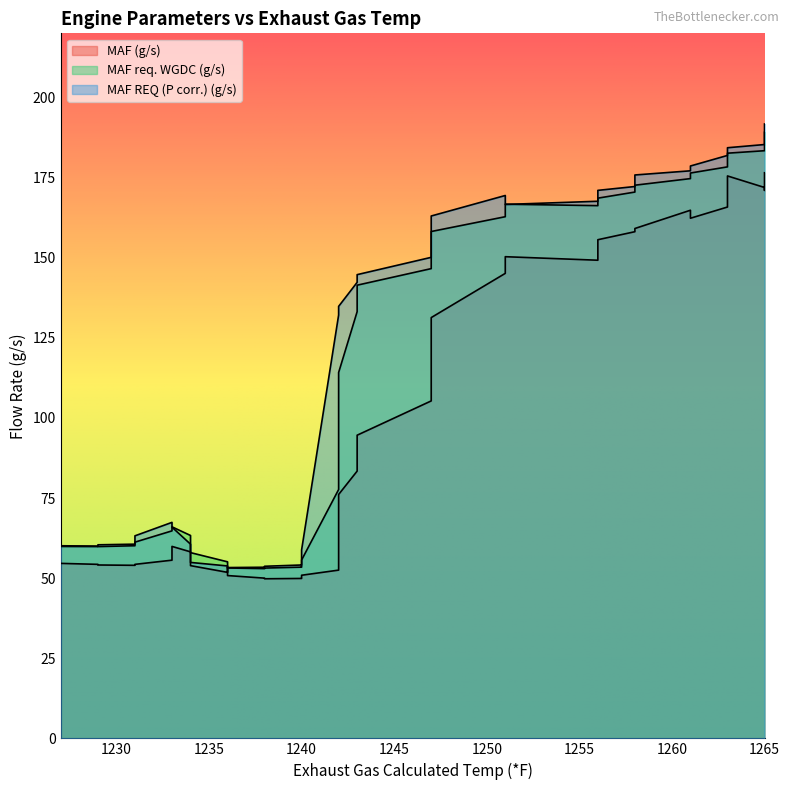

True or false: MAF (g/s) and MAF req. WGDC (g/s) cross at least once.

False